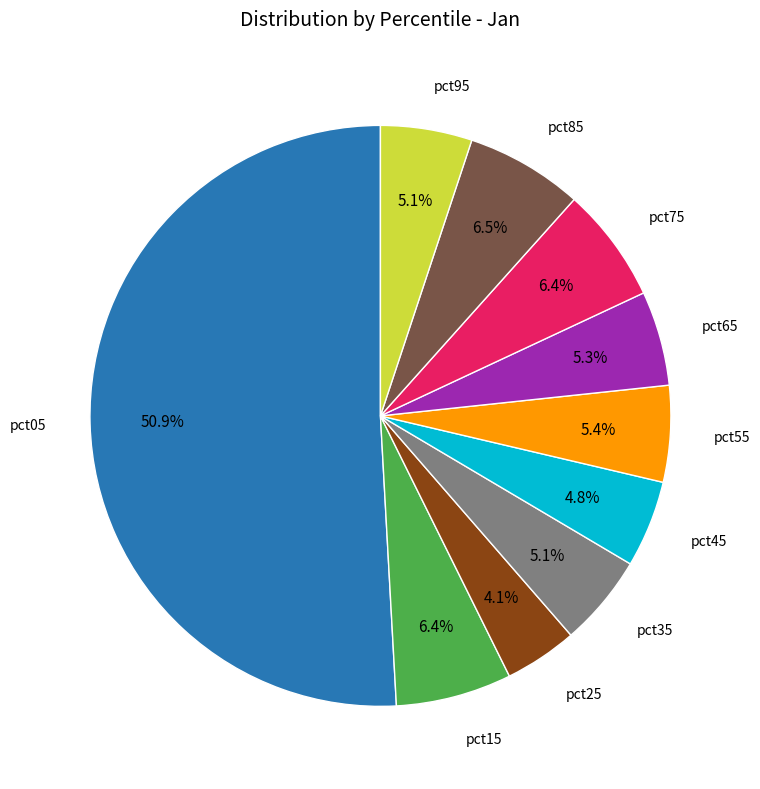

What is the total percentage of pct55 and pct45?

10.2%